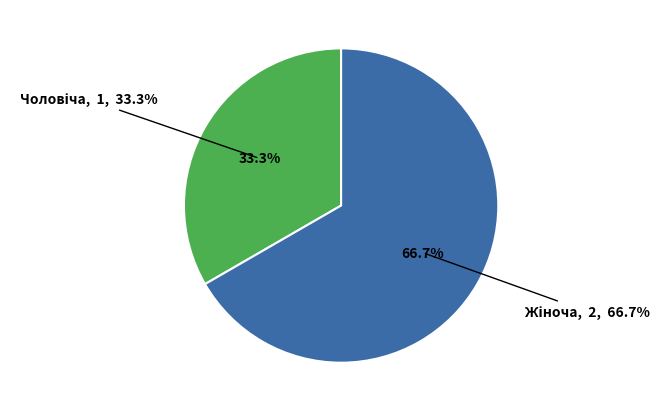

What is the ratio of the value at Чоловіча to the value at Жіноча?

0.5